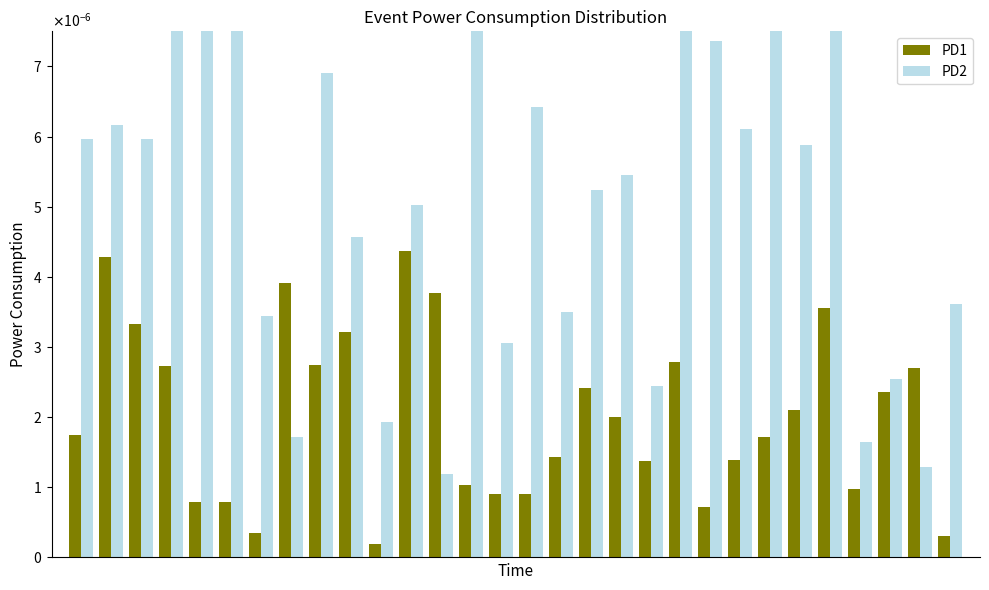

True or false: PD1 has a value of 0.0 at 16.

False